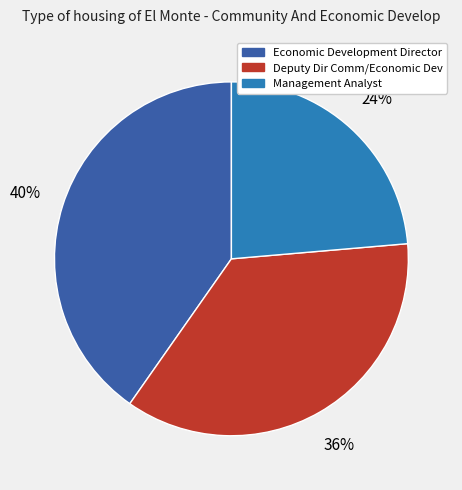

Does Economic Development Director represent more than half of the total?

No